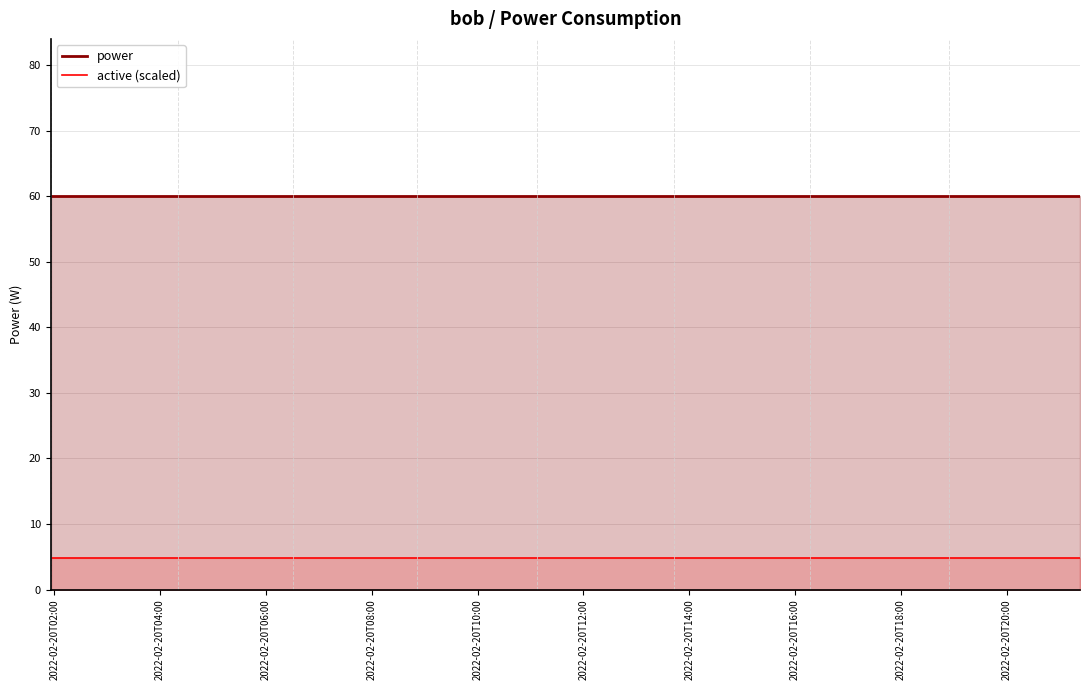

Reading left to right, list all the values displayed in this chart.

power: 60.0	60.0	60.0	60.0	60.0	60.0	60.0	60.0	60.0
active (scaled): 4.8	4.8	4.8	4.8	4.8	4.8	4.8	4.8	4.8